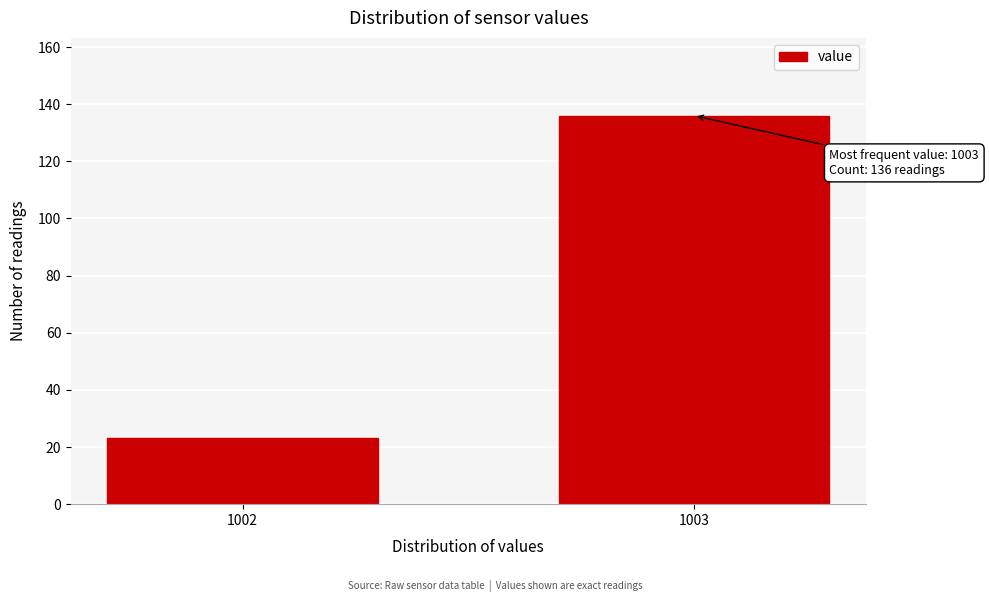

Reading right to left, extract all data points from this chart.

136	23